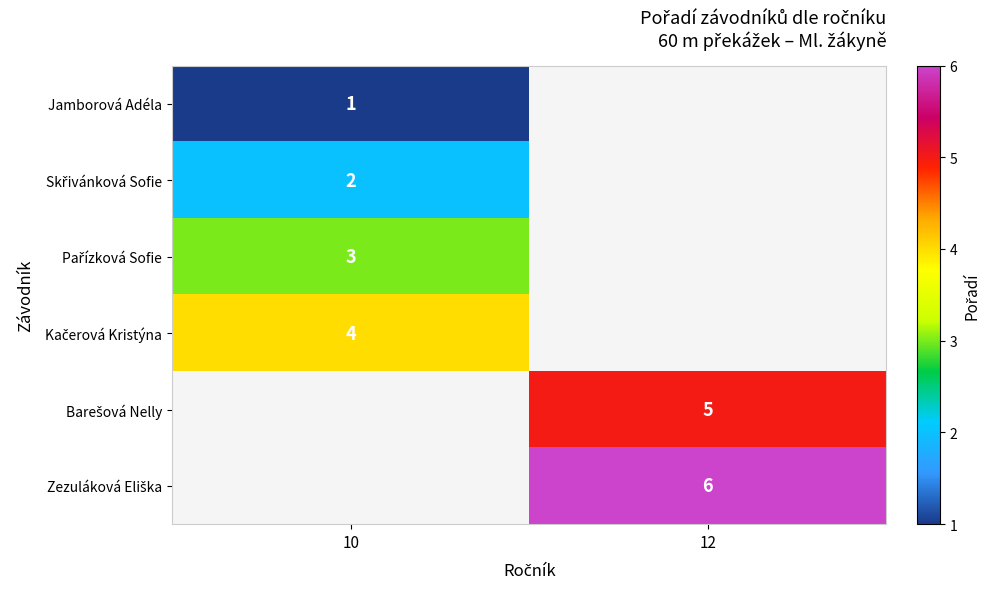

List the series in order of their peak value, highest first.

Kačerová Kristýna, Barešová Nelly, Zezuláková Eliška, Pařízková Sofie, Skřivánková Sofie, Jamborová Adéla